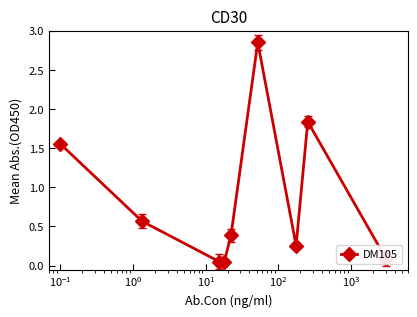

True or false: there are more than 2 points higher than both neighbors.

False